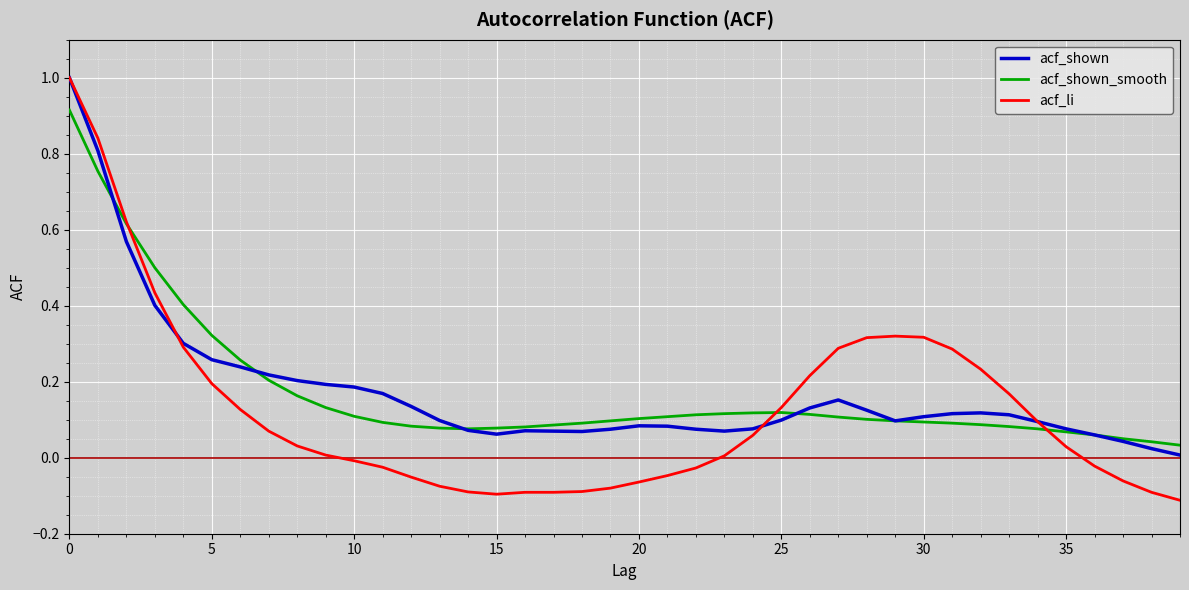

How many lines are shown in the chart?

3